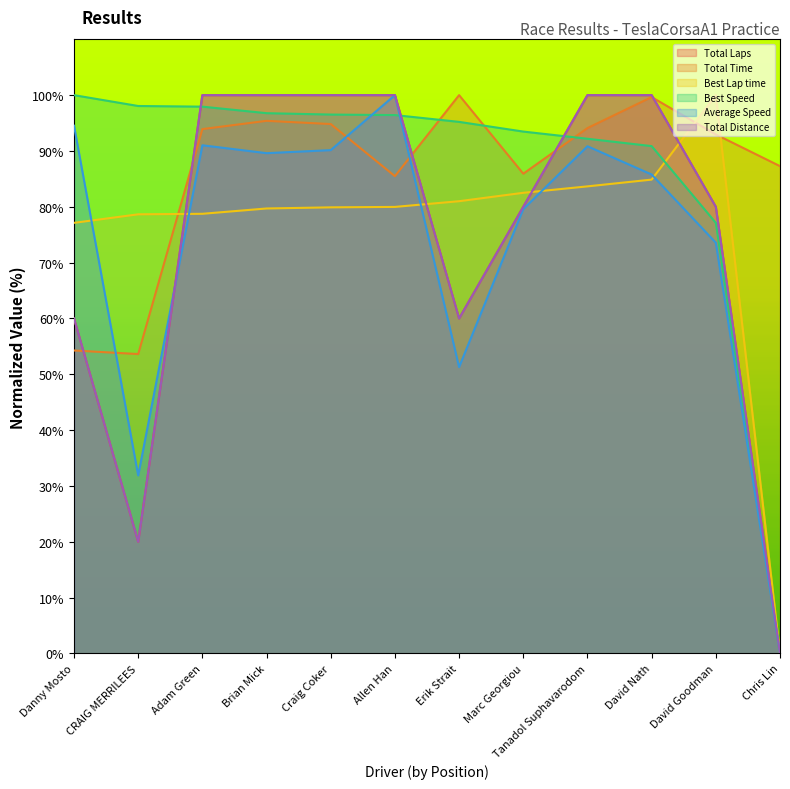

What is the difference between the highest and lowest values at Tanadol Suphavarodom?

16.3